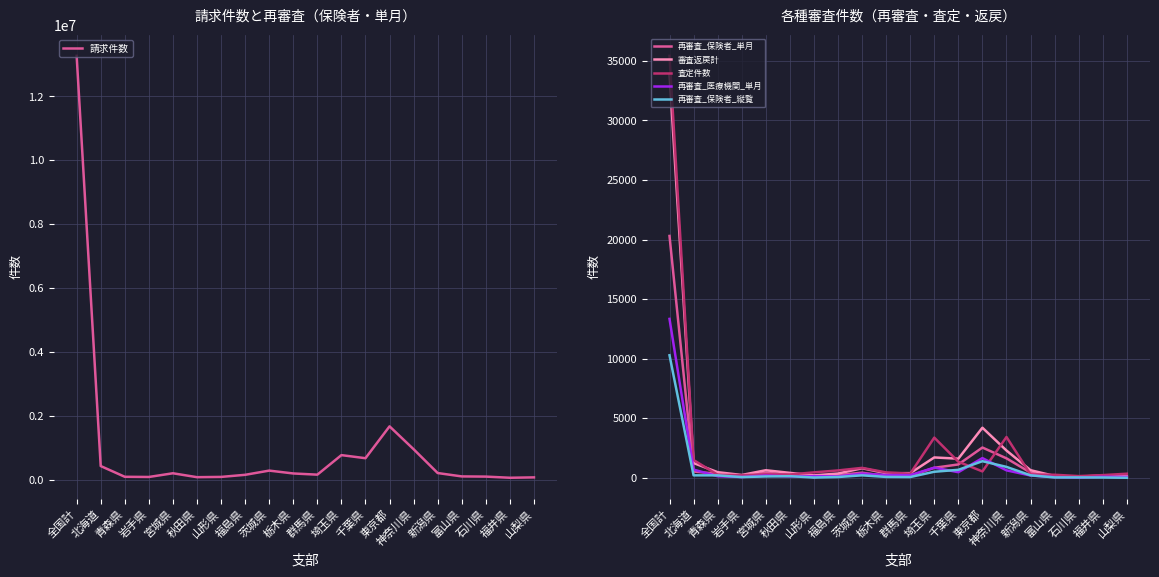

True or false: 請求件数 and 審査返戻計 intersect in this chart.

False